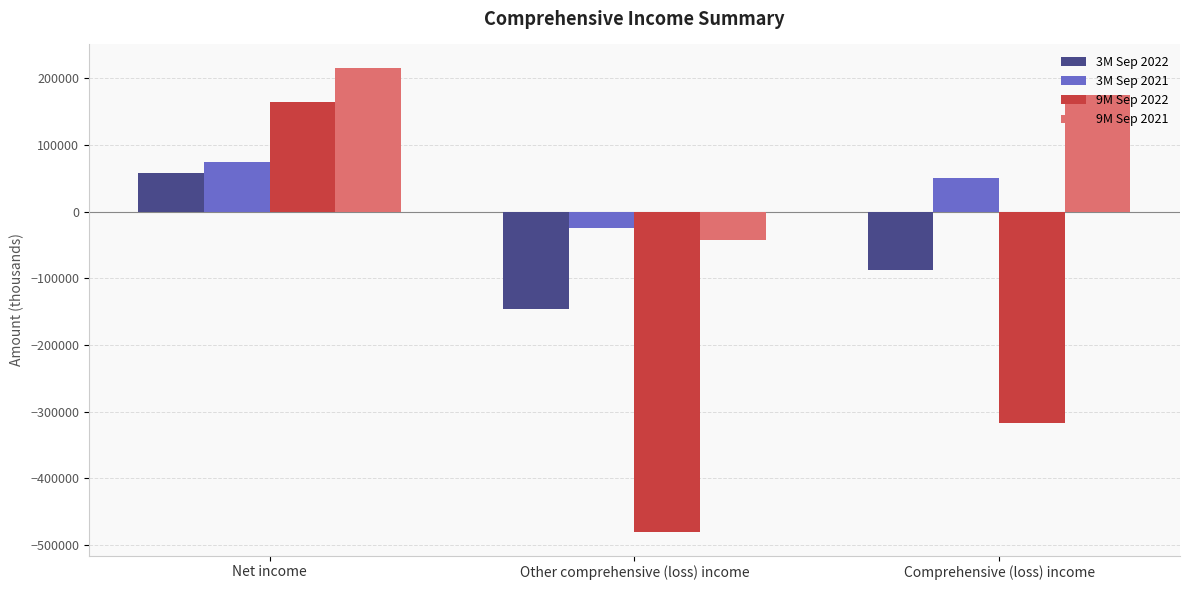

True or false: 9M Sep 2021 has a value of -41592 at Other comprehensive (loss) income.

True